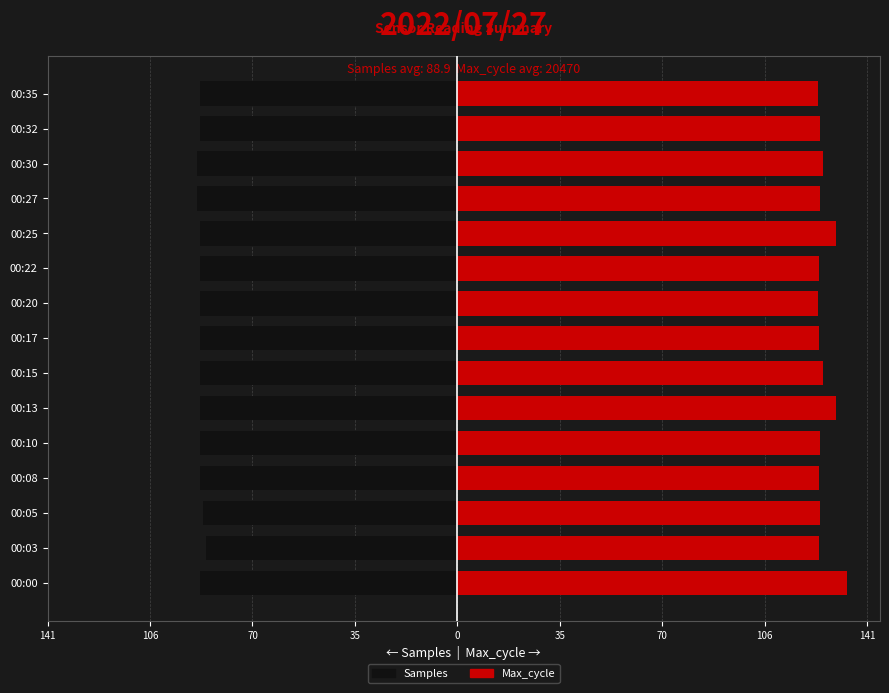

Are the bars horizontal?

Yes